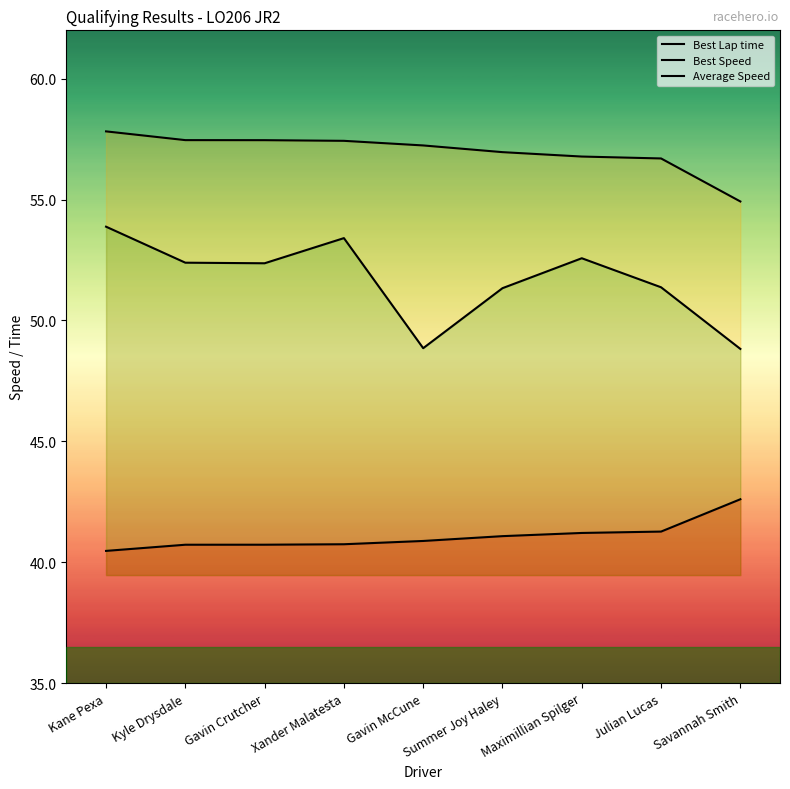

Reading left to right, what are all the values shown in this chart?

Best Lap time: Kane Pexa=40.5	Kyle Drysdale=40.7	Gavin Crutcher=40.7	Xander Malatesta=40.7	Gavin McCune=40.9	Summer Joy Haley=41.1	Maximillian Spilger=41.2	Julian Lucas=41.3	Savannah Smith=42.6
Best Speed: Kane Pexa=57.8	Kyle Drysdale=57.5	Gavin Crutcher=57.5	Xander Malatesta=57.4	Gavin McCune=57.2	Summer Joy Haley=57.0	Maximillian Spilger=56.8	Julian Lucas=56.7	Savannah Smith=54.9
Average Speed: Kane Pexa=53.9	Kyle Drysdale=52.4	Gavin Crutcher=52.4	Xander Malatesta=53.4	Gavin McCune=48.9	Summer Joy Haley=51.3	Maximillian Spilger=52.6	Julian Lucas=51.4	Savannah Smith=48.8